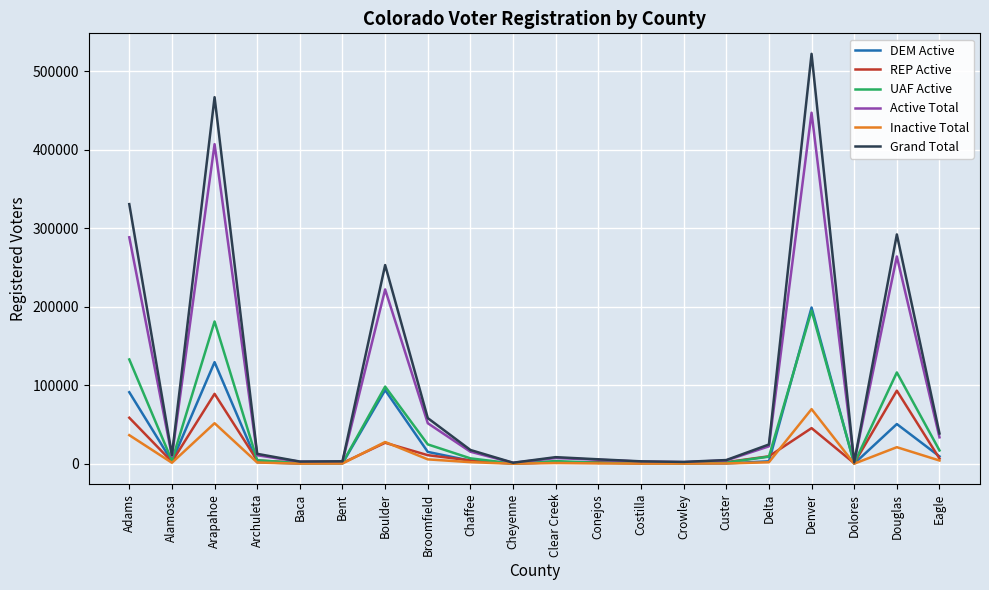

What is the maximum value shown in the chart?

522470